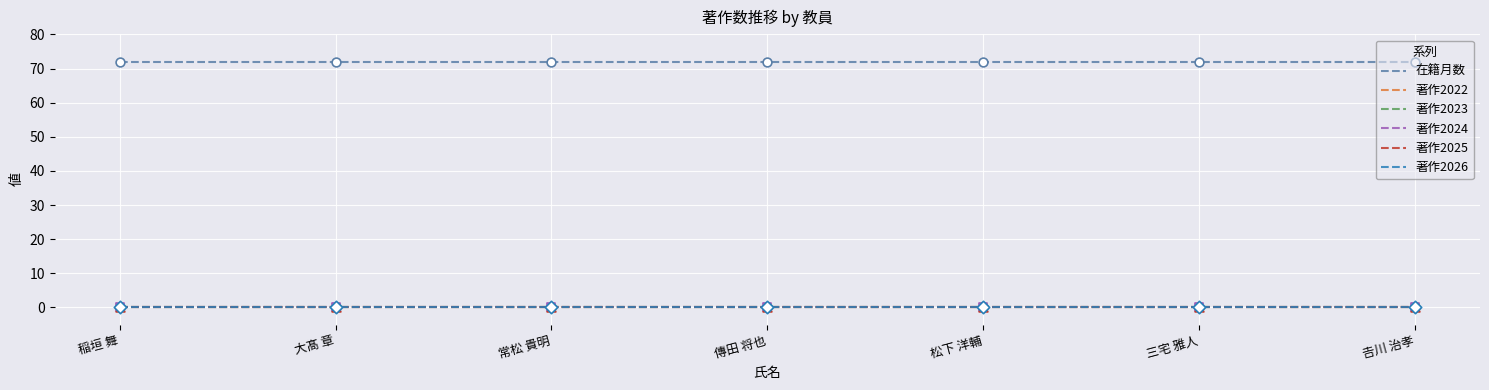

At which category is the sum across all series the highest?

稲垣 舞